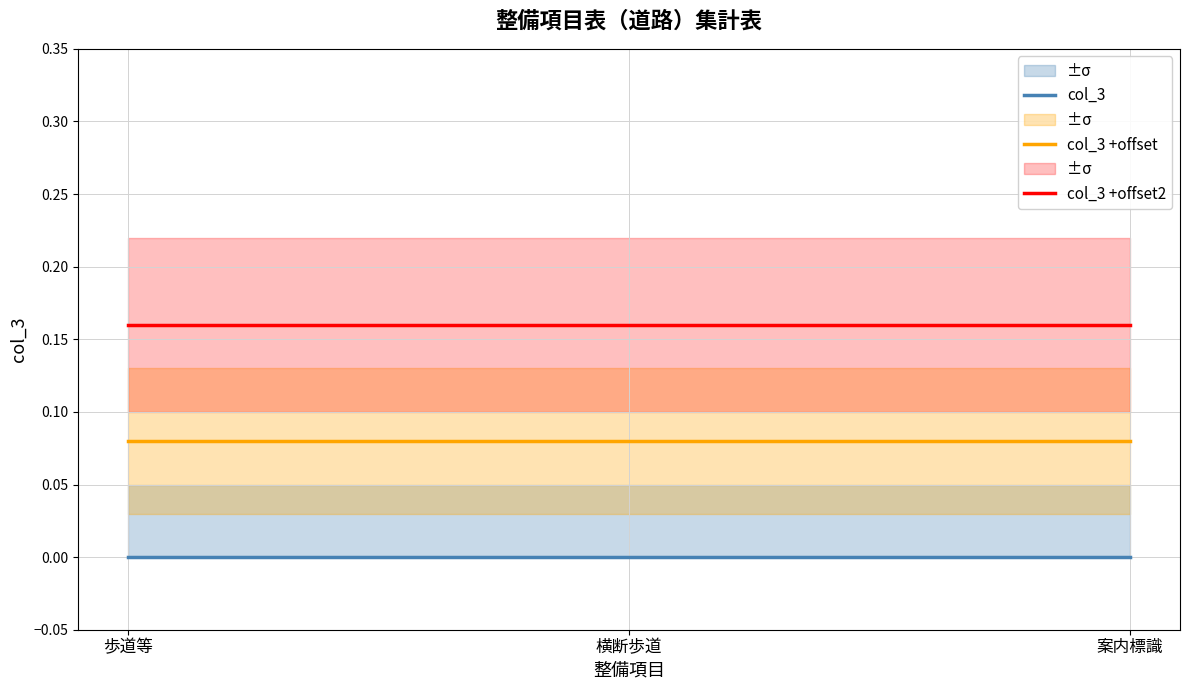

At which category does the chart reach its minimum across all series?

歩道等